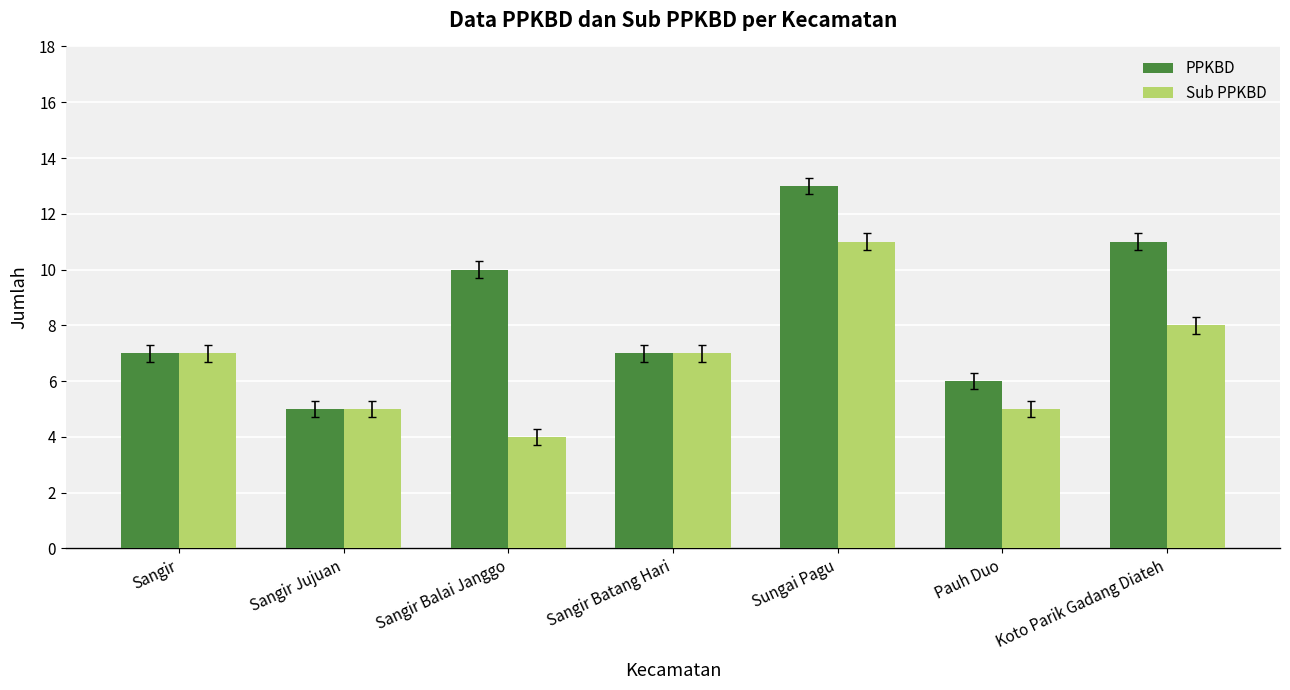

How many bars are there in total?

14